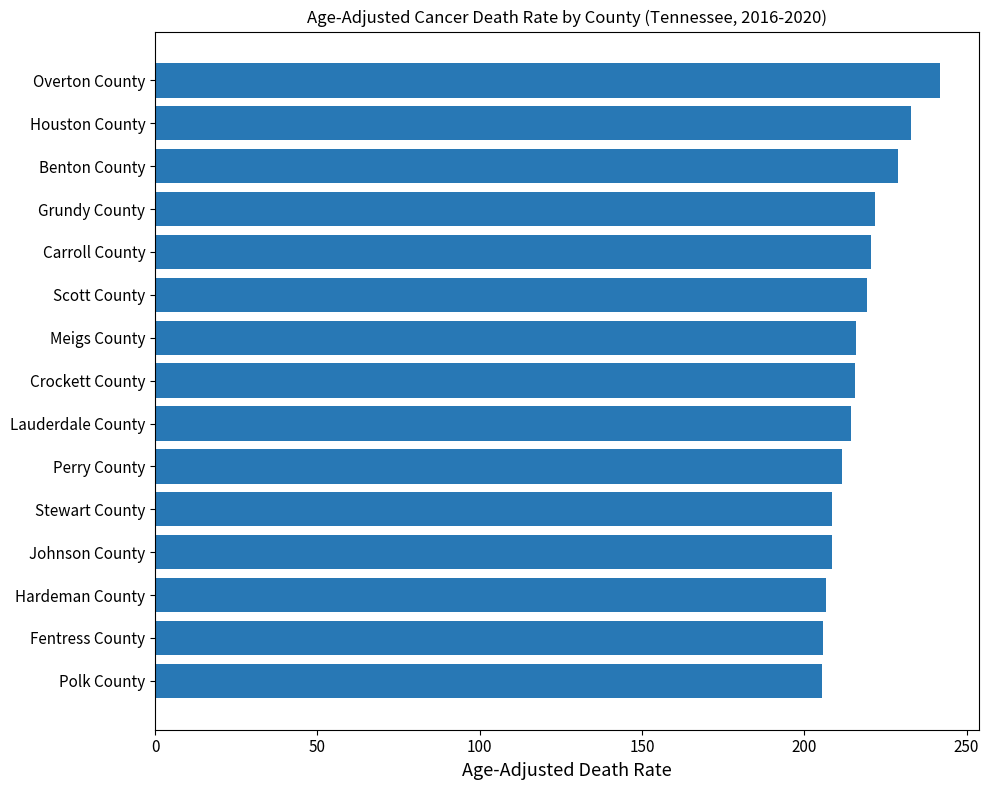

True or false: the data shows 215.5 at Crockett County.

True